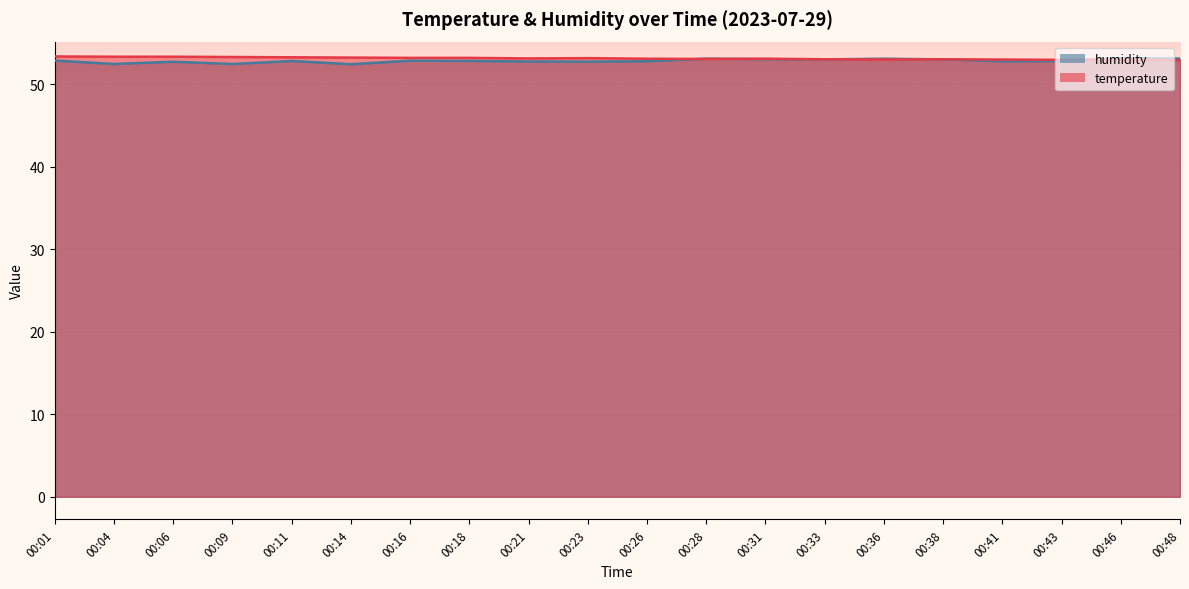

Which series ends up on top after the final intersection of humidity and temperature?

humidity